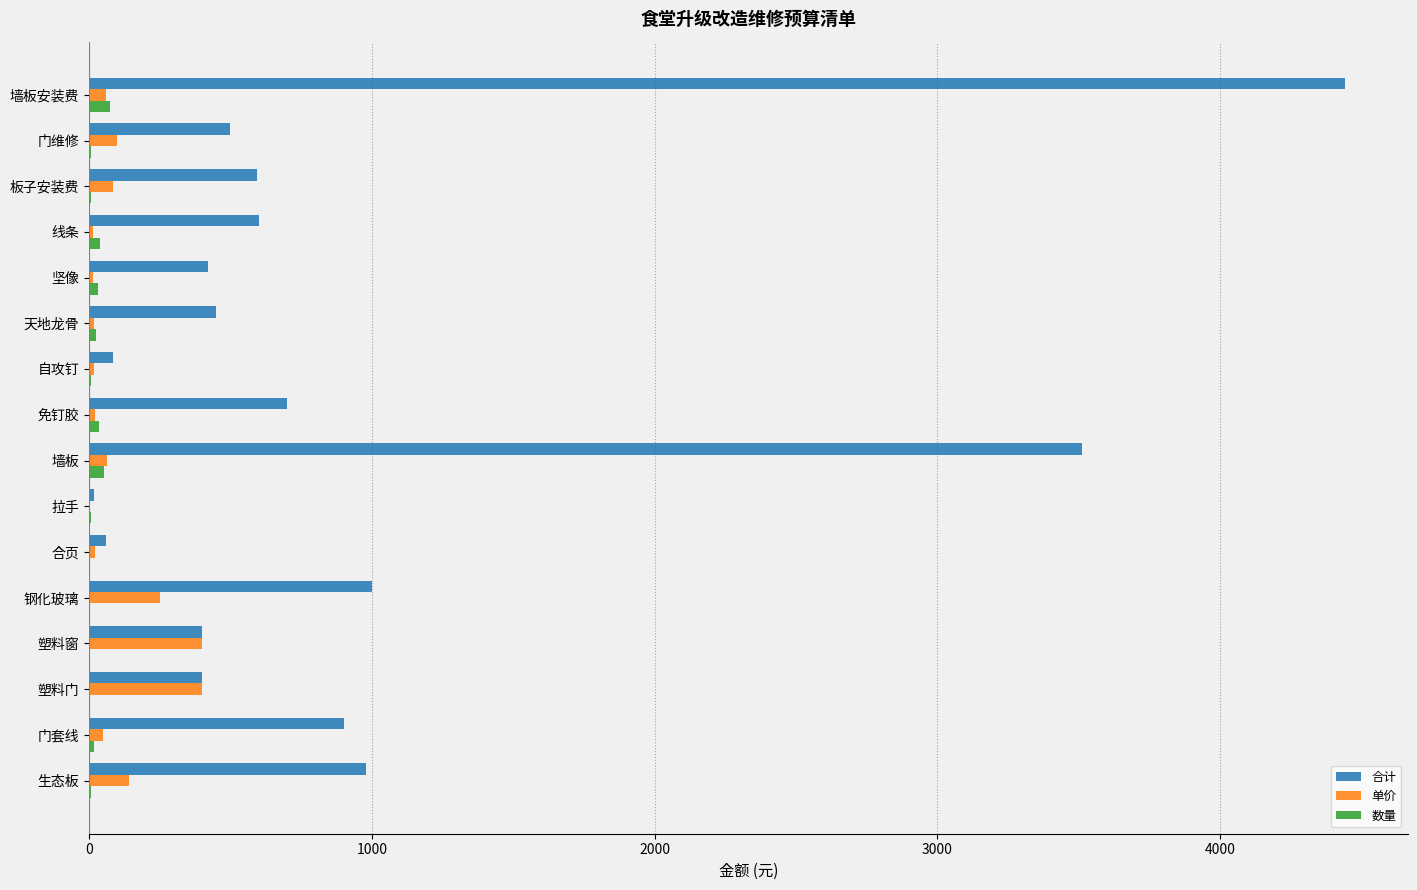

How many categories are shown in the chart?

16